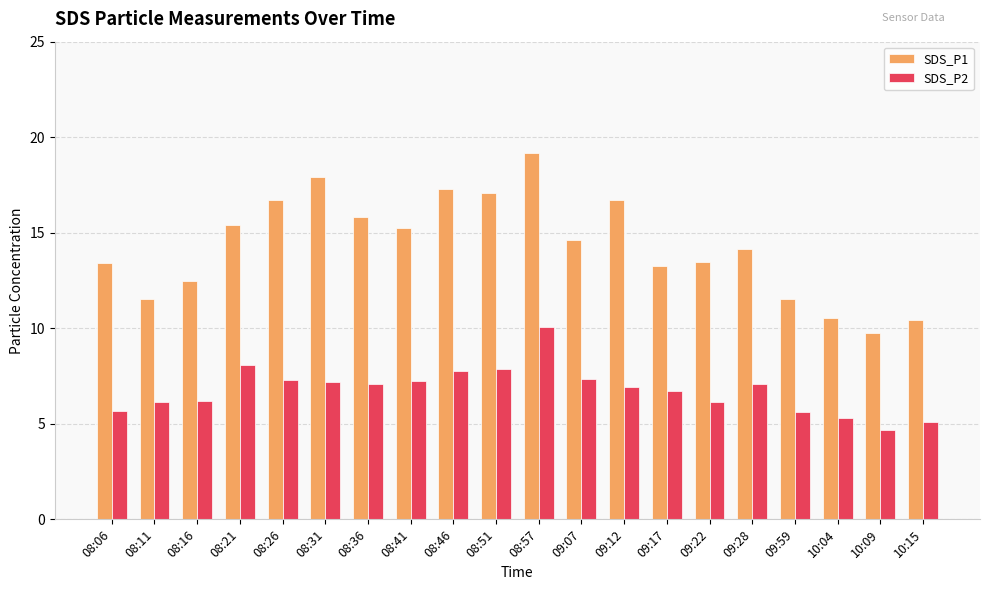

Which series has the largest range (max minus min)?

SDS_P1